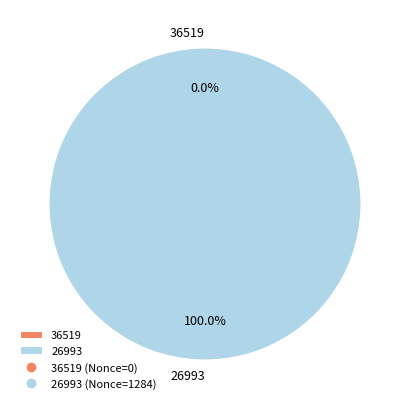

What is the change in value from 36519 to 26993?

+1284